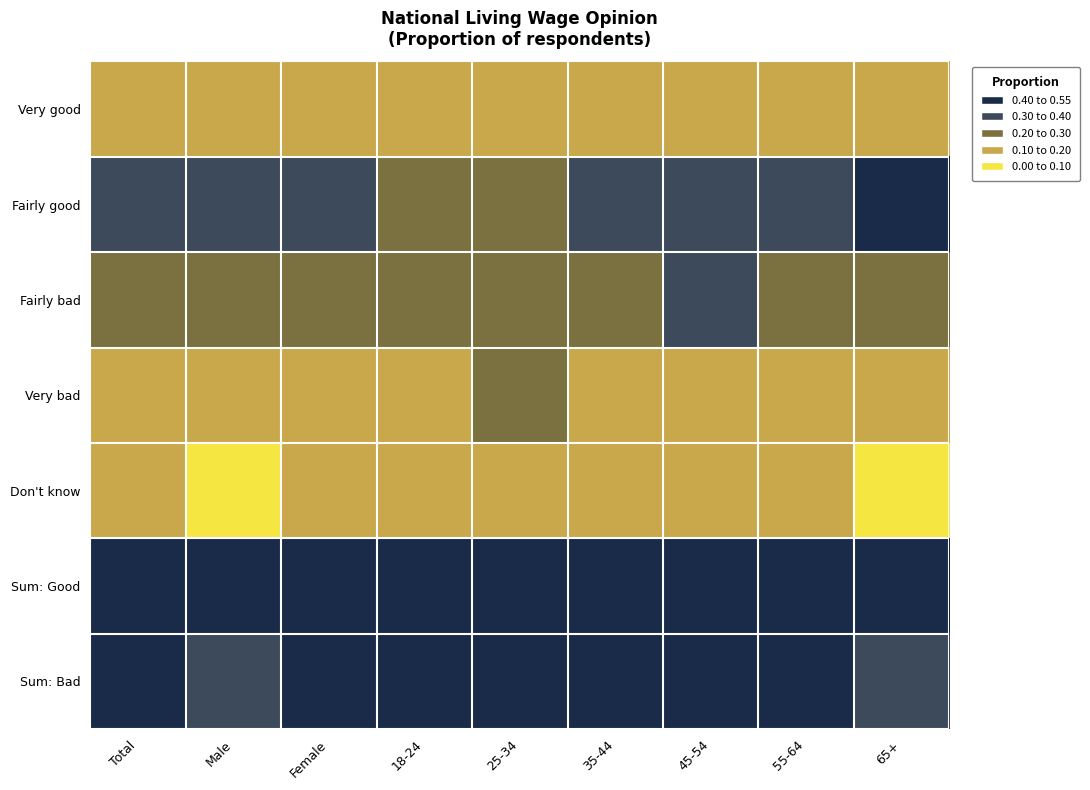

Reading left to right, what are all the values shown in this chart?

Very good: Total=0.1	Male=0.1	Female=0.1	18-24=0.1	25-34=0.1	35-44=0.1	45-54=0.1	55-64=0.1	65+=0.1
Fairly good: Total=0.3	Male=0.4	Female=0.3	18-24=0.3	25-34=0.3	35-44=0.3	45-54=0.3	55-64=0.4	65+=0.4
Fairly bad: Total=0.3	Male=0.3	Female=0.3	18-24=0.3	25-34=0.3	35-44=0.2	45-54=0.3	55-64=0.3	65+=0.2
Very bad: Total=0.1	Male=0.1	Female=0.2	18-24=0.2	25-34=0.2	35-44=0.2	45-54=0.1	55-64=0.1	65+=0.1
Don't know: Total=0.1	Male=0.1	Female=0.1	18-24=0.1	25-34=0.1	35-44=0.1	45-54=0.1	55-64=0.1	65+=0.1
Sum: Good: Total=0.5	Male=0.5	Female=0.4	18-24=0.4	25-34=0.4	35-44=0.5	45-54=0.4	55-64=0.5	65+=0.6
Sum: Bad: Total=0.4	Male=0.4	Female=0.5	18-24=0.5	25-34=0.5	35-44=0.4	45-54=0.4	55-64=0.4	65+=0.3